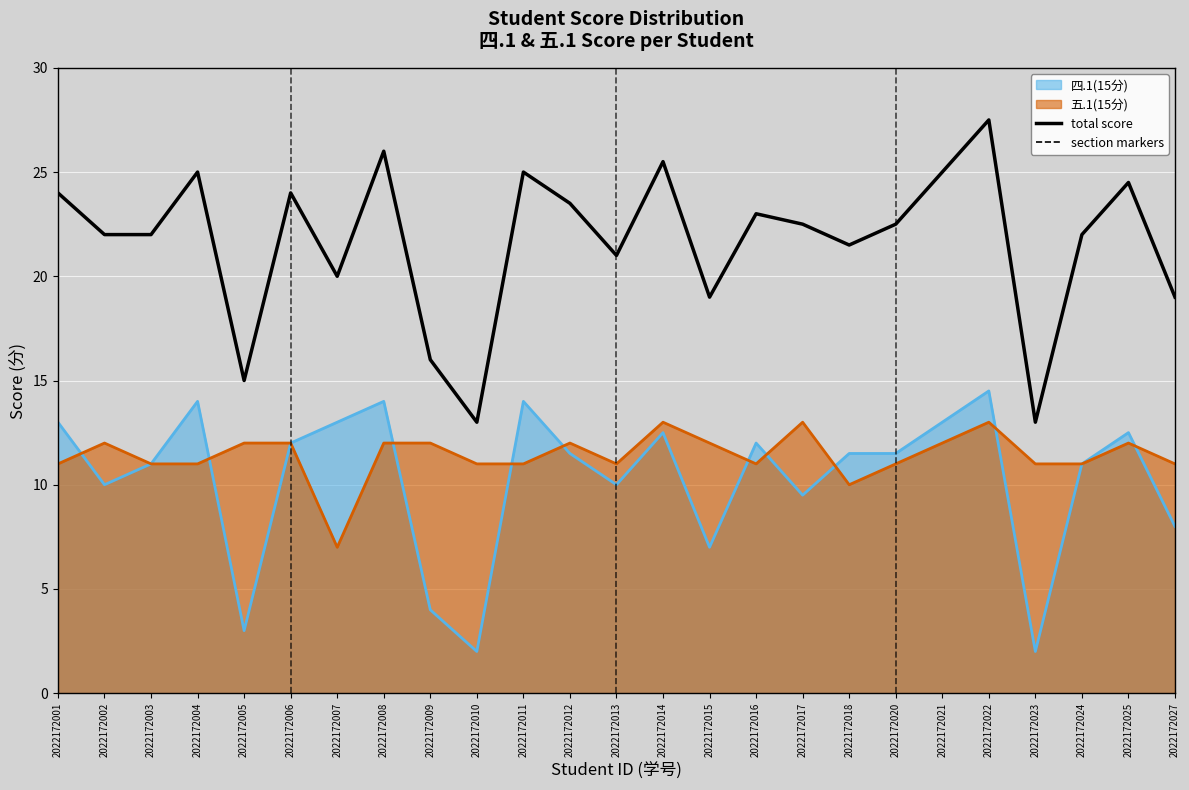

What is the difference between the maximum and minimum values?

14.5